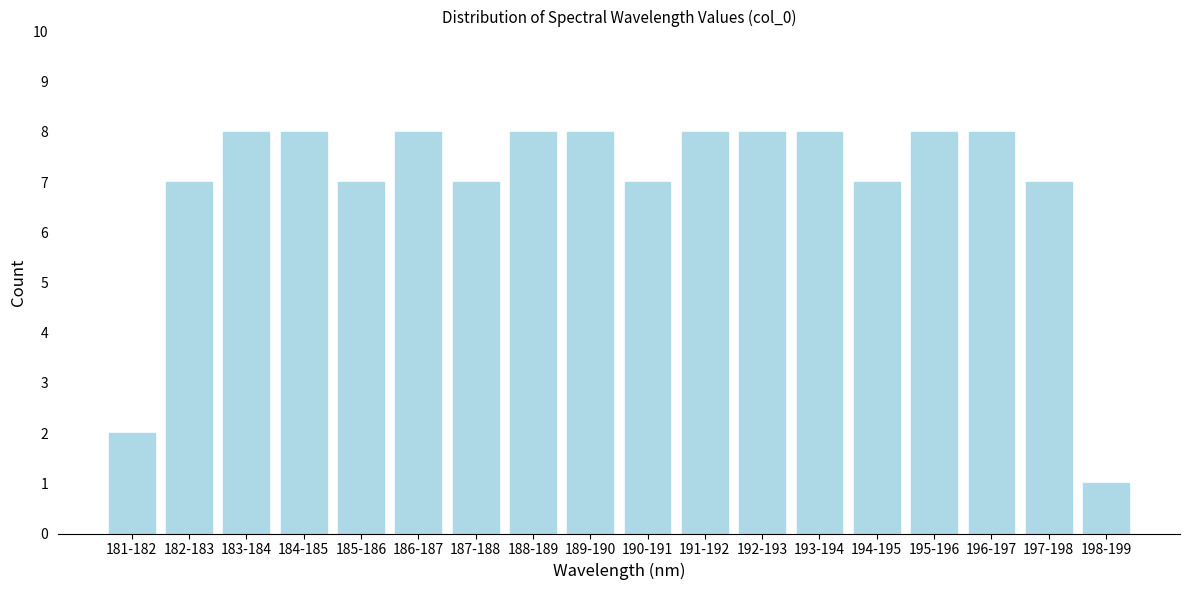

Reading left to right, transcribe all the data shown in this chart.

181-182=2	182-183=7	183-184=8	184-185=8	185-186=7	186-187=8	187-188=7	188-189=8	189-190=8	190-191=7	191-192=8	192-193=8	193-194=8	194-195=7	195-196=8	196-197=8	197-198=7	198-199=1